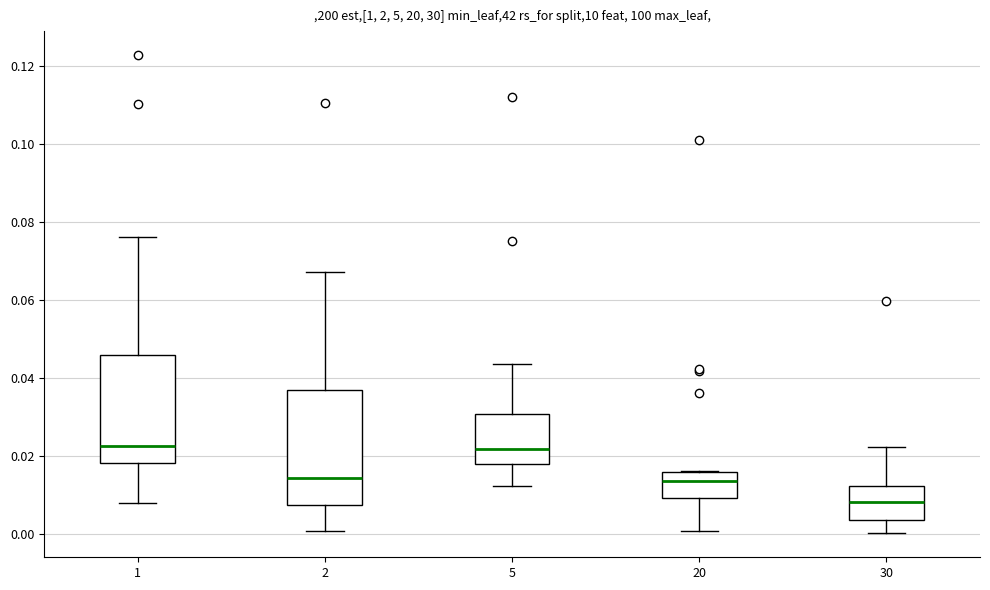

Reading left to right, read every box against the y-axis: the position of its median line, the range the box covers, and the ends of its whiskers. The values are not printed on the chart, so give them approximately, as read against the axis.

1: median 0.022, box 0.018 to 0.046, whiskers 0.008 to 0.076
2: median 0.014, box 0.008 to 0.036, whiskers 0.000 to 0.068
5: median 0.022, box 0.018 to 0.030, whiskers 0.012 to 0.044
20: median 0.014, box 0.010 to 0.016, whiskers 0.000 to 0.016
30: median 0.008, box 0.004 to 0.012, whiskers 0.000 to 0.022